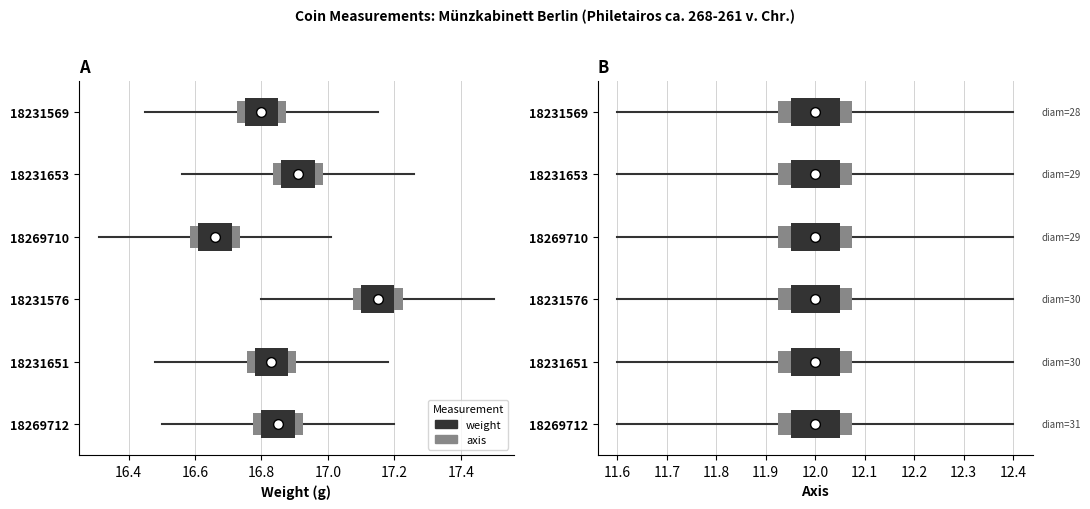

Rank the categories by axis value from highest to lowest.

18231569, 18231653, 18269710, 18231576, 18231651, 18269712